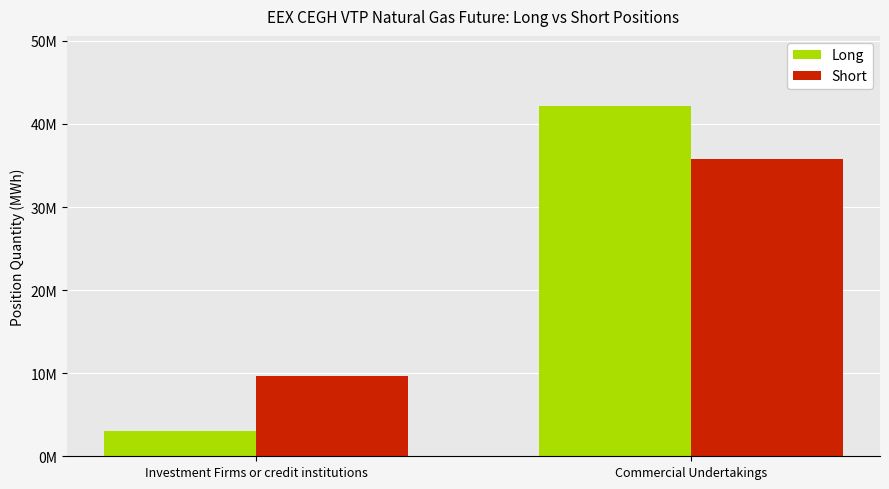

Which series has the widest spread of values?

Long